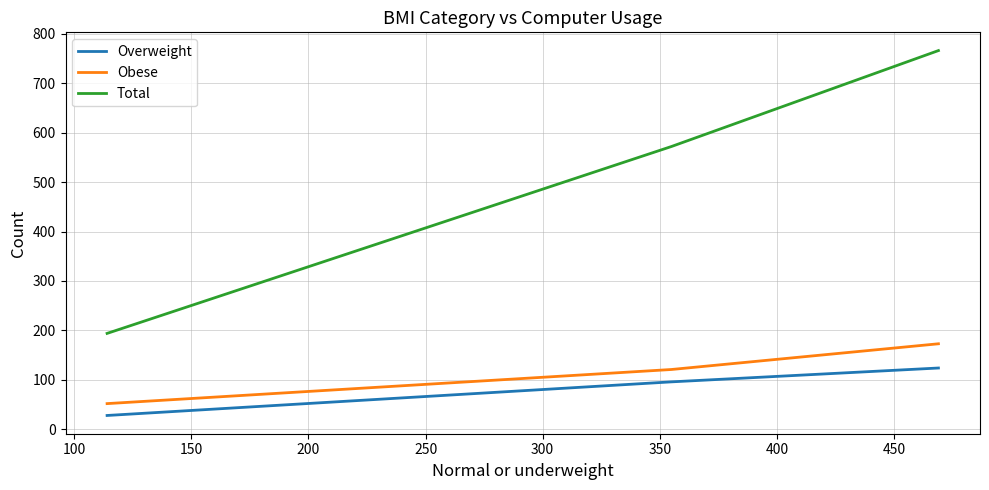

What is the difference between the second highest and minimum values in the Obese series?

69